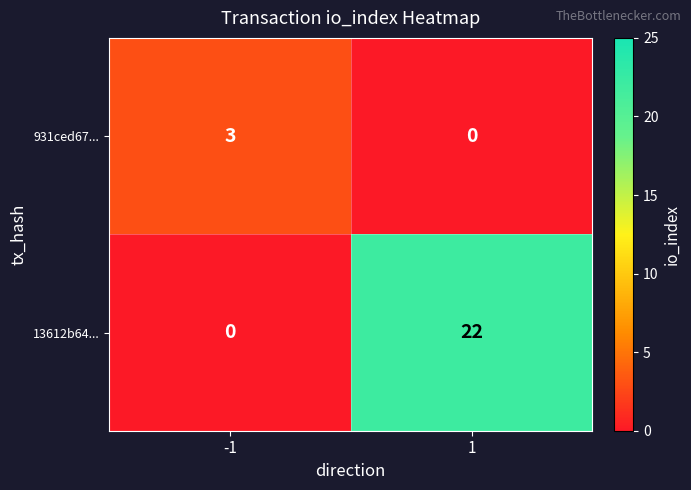

Reading right to left, what are all the values shown in this chart?

931ced67...: 1=0	-1=3
13612b64...: 1=22	-1=0